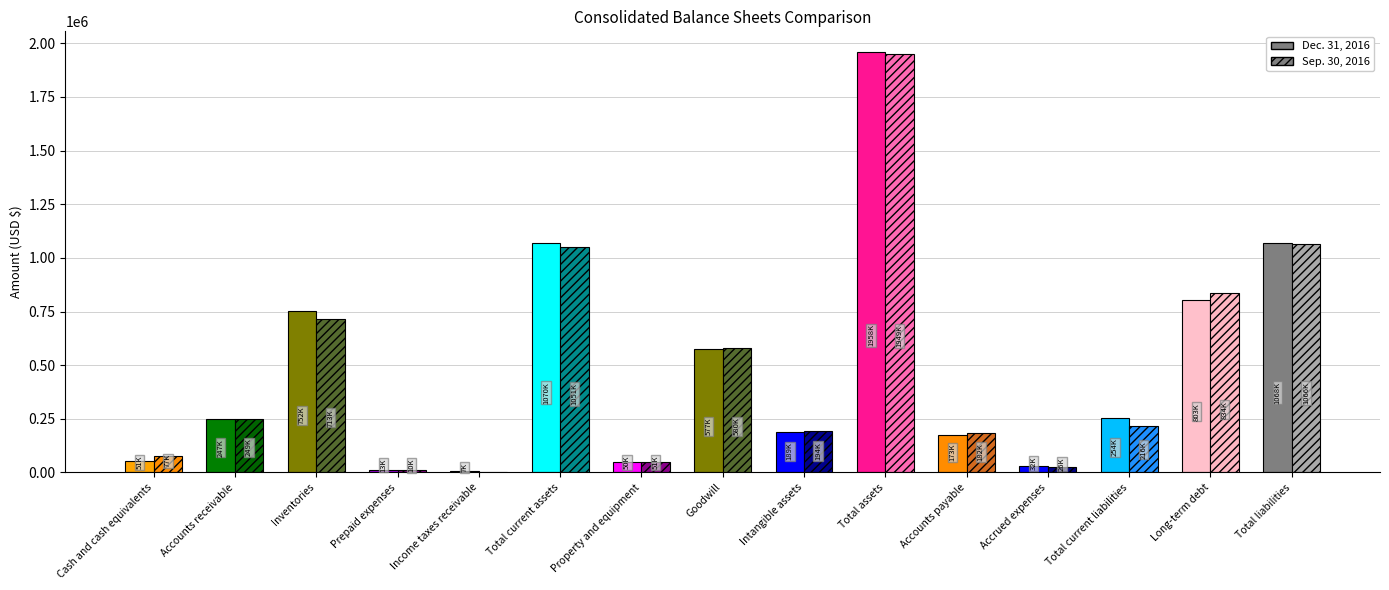

What is the difference between the Sep. 30, 2016 values at Total assets and Total liabilities?

882915